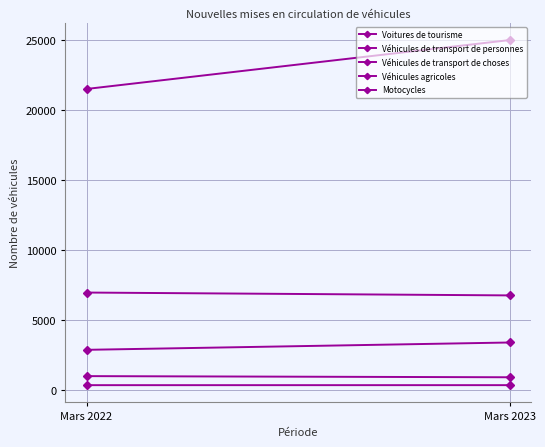

At how many categories does at least one series exceed 13515?

2